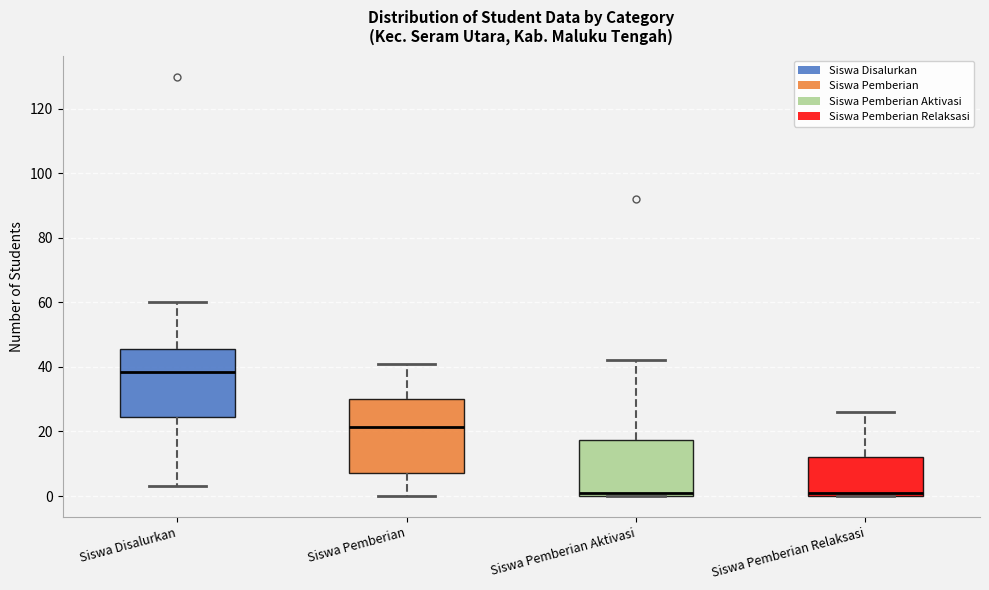

Where is the upper edge of the box for Siswa Pemberian Relaksasi on the y-axis? The values are not printed on the chart, so give them approximately, as read against the axis.

12